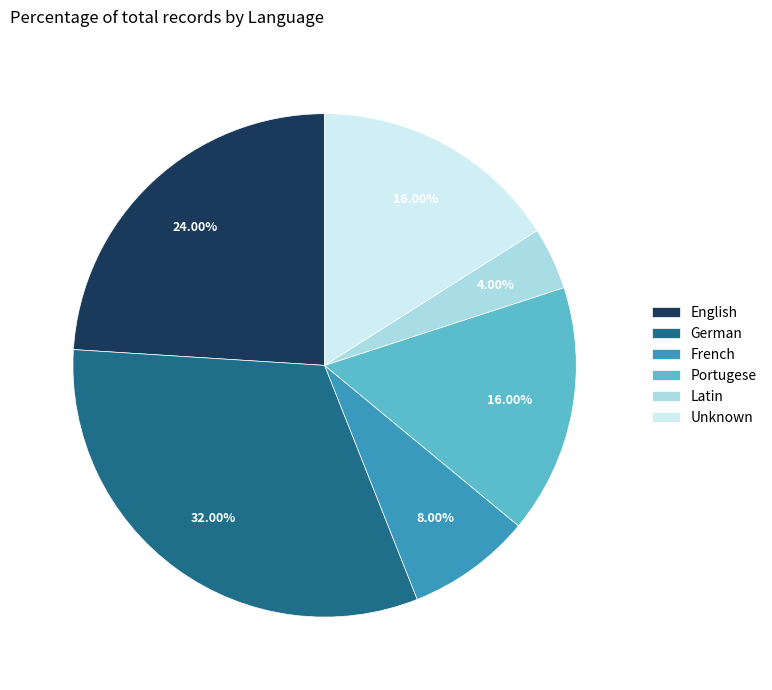

Combined, do English and Latin account for over 50%?

No